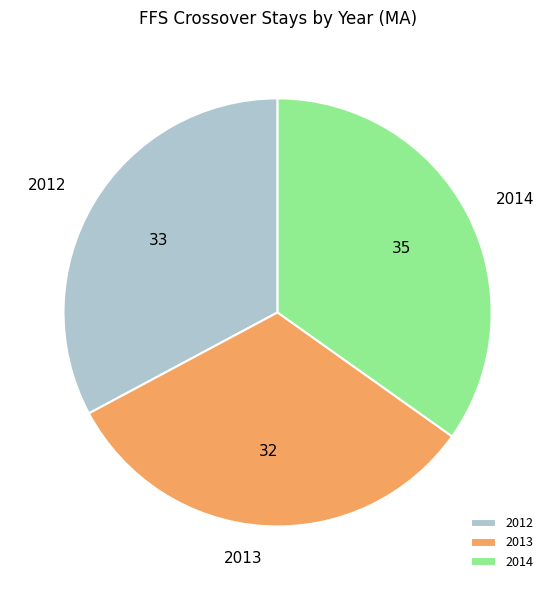

The 2012 slice represents 33% of the pie. True or false?

True